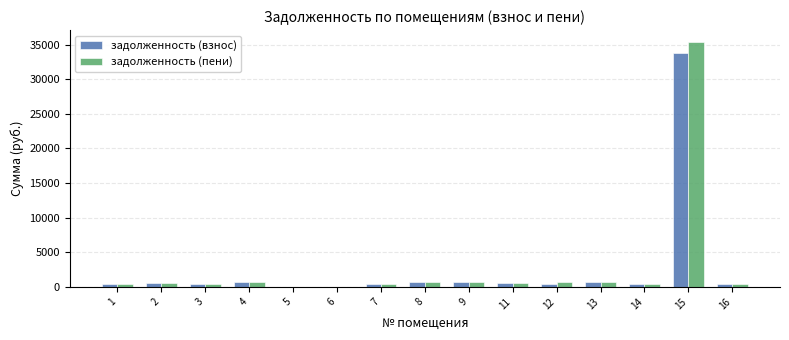

What is the highest value of the задолженность (взнос) series?

33806.7